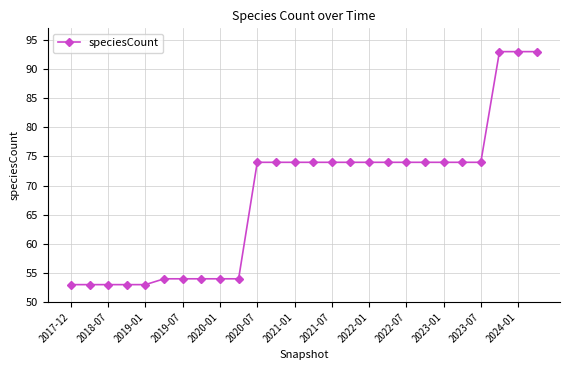

What is the greatest value displayed?

93